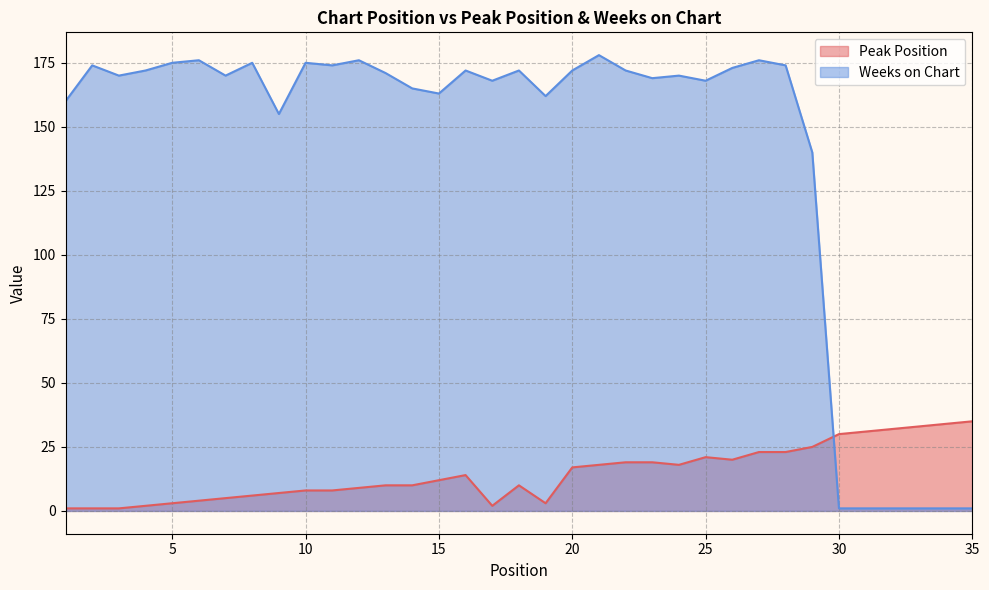

True or false: Peak Position has a value of 20 at 26.

True